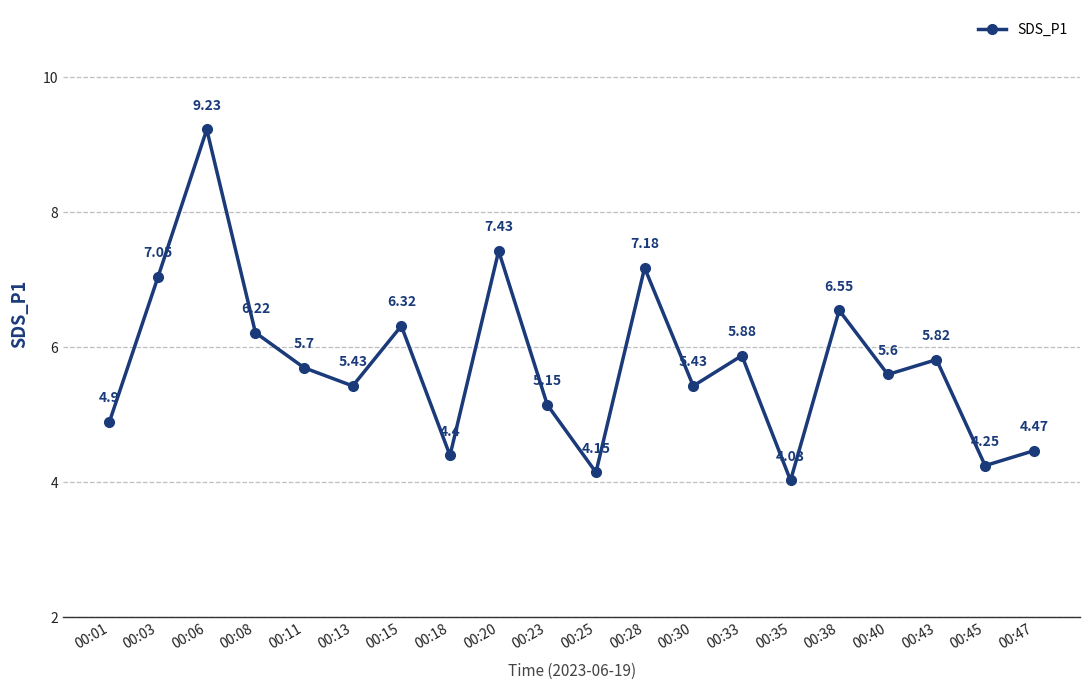

Which label corresponds to the smallest value in the chart?

00:35